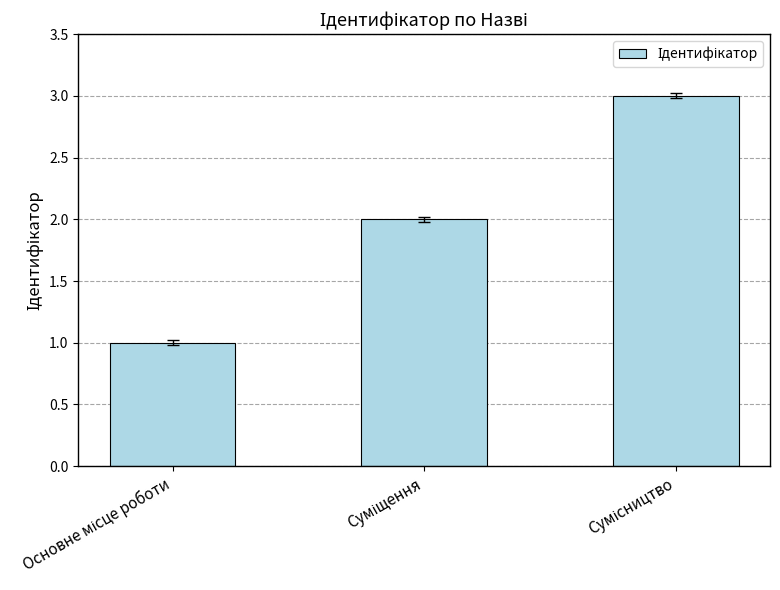

What is the greatest value displayed?

3